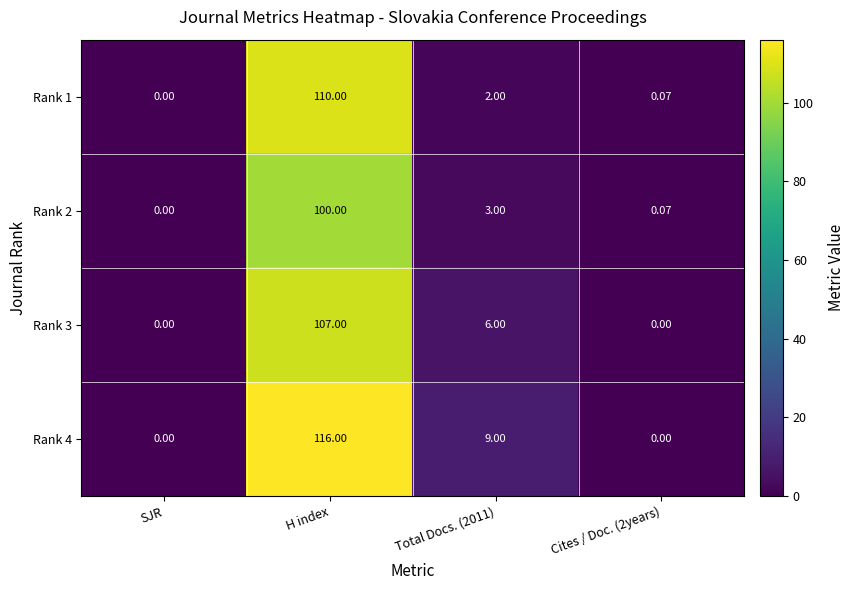

At which label does Rank 4 reach its peak?

H index